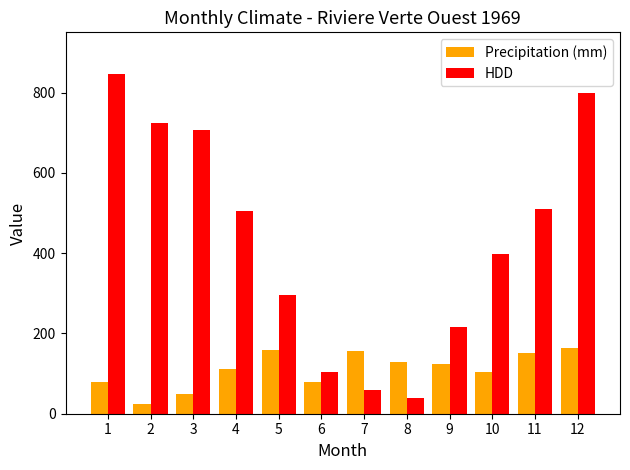

Between 6 and 12, which series saw the biggest shift?

HDD